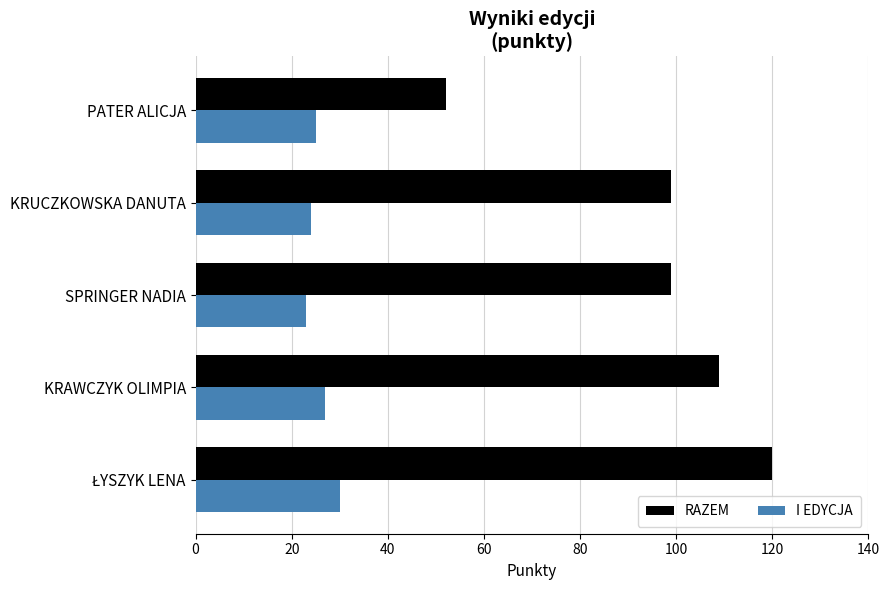

Which series has the largest total across all categories?

RAZEM